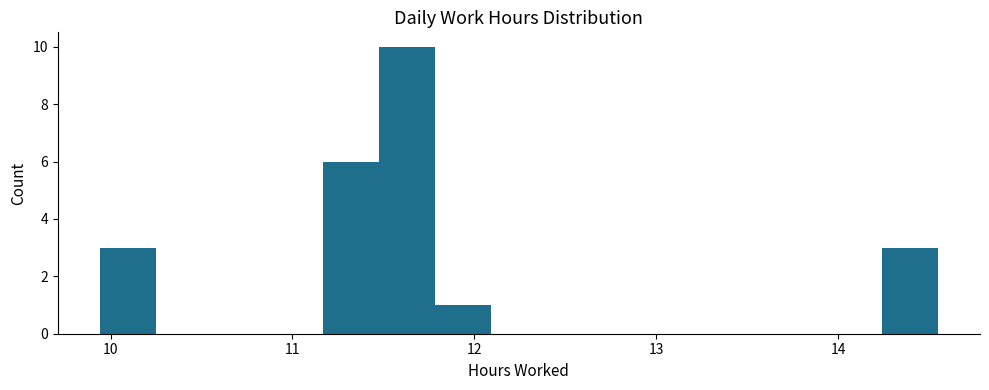

Around what value on the x-axis is the tallest bar? Give the approximate position of its centre, as read against the axis.

11.6